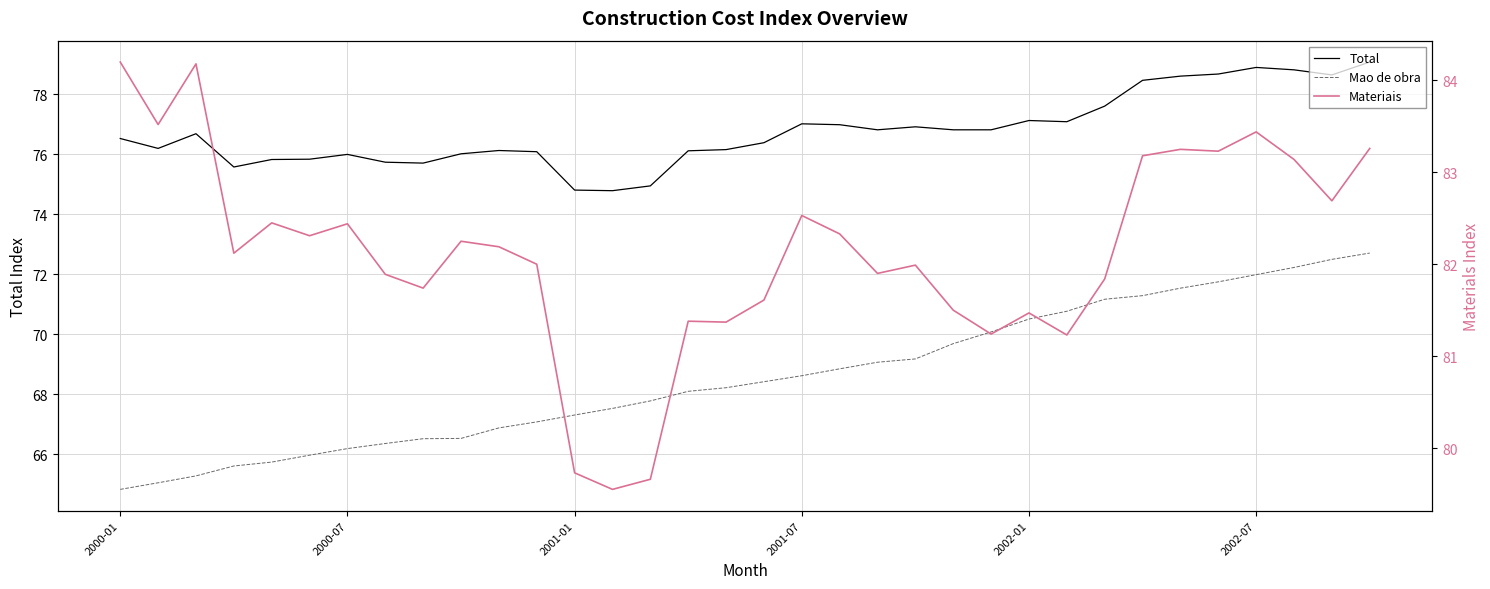

Does the chart have visible grid lines?

Yes